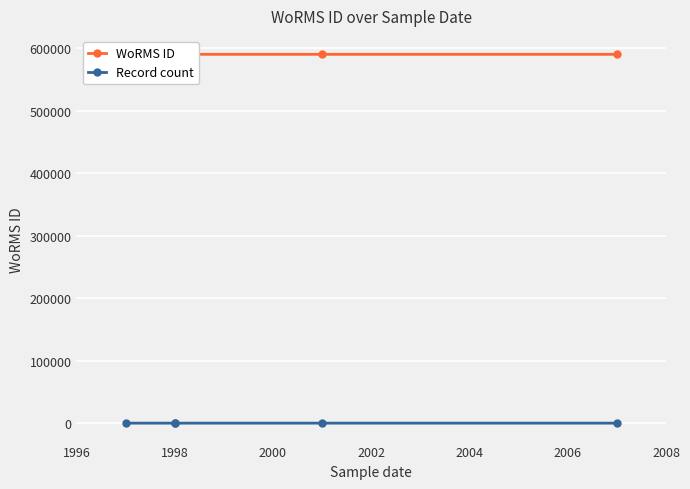

What are all the series names shown in the legend?

WoRMS ID, Record count